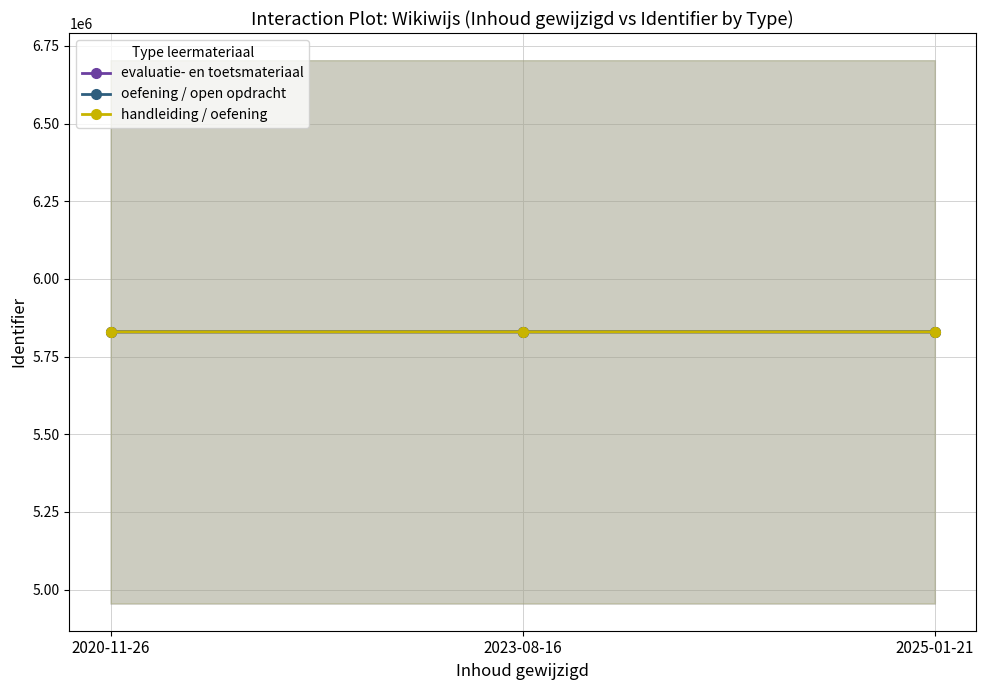

Is it true that oefening / open opdracht equals 5829636 at 2020-11-26?

True